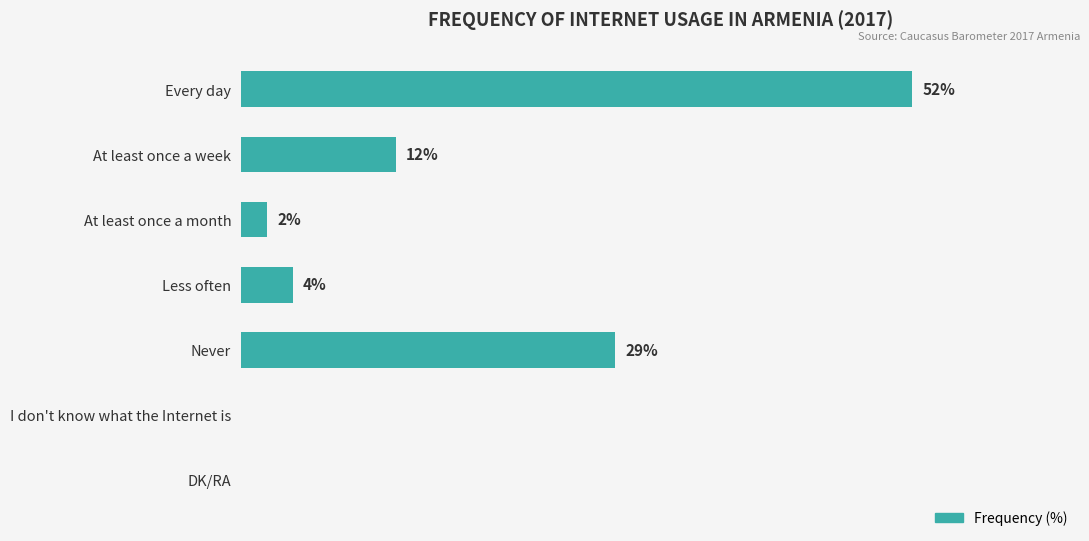

Between Never and DK/RA, which is larger?

Never